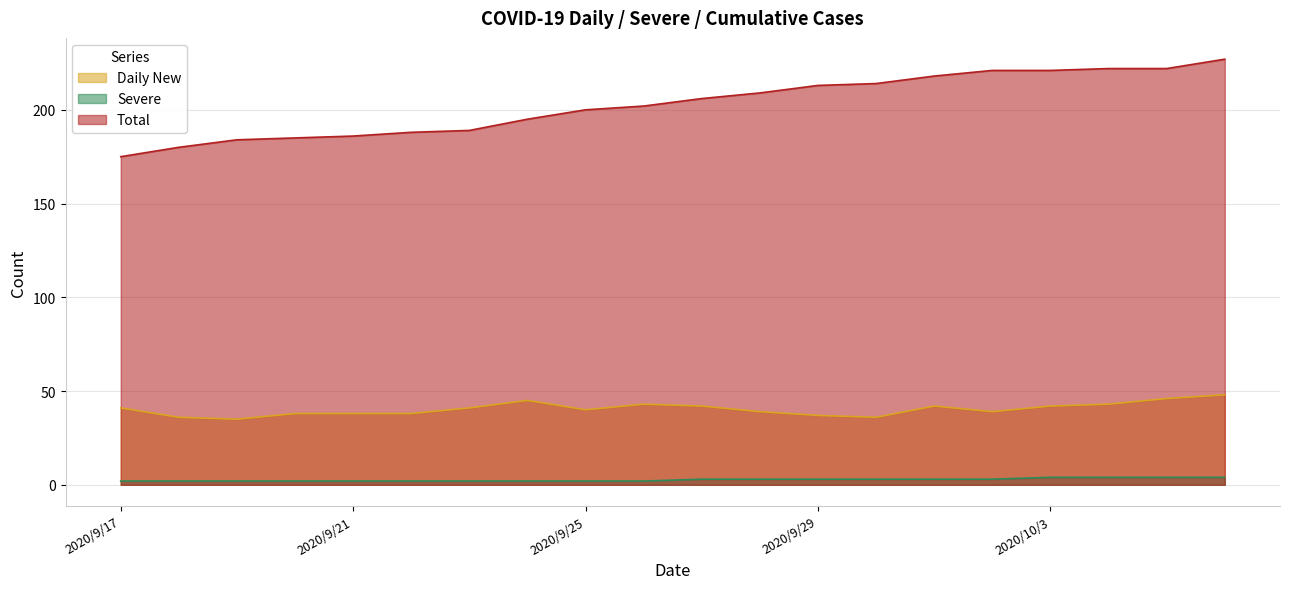

True or false: Total and Severe cross at least once.

False